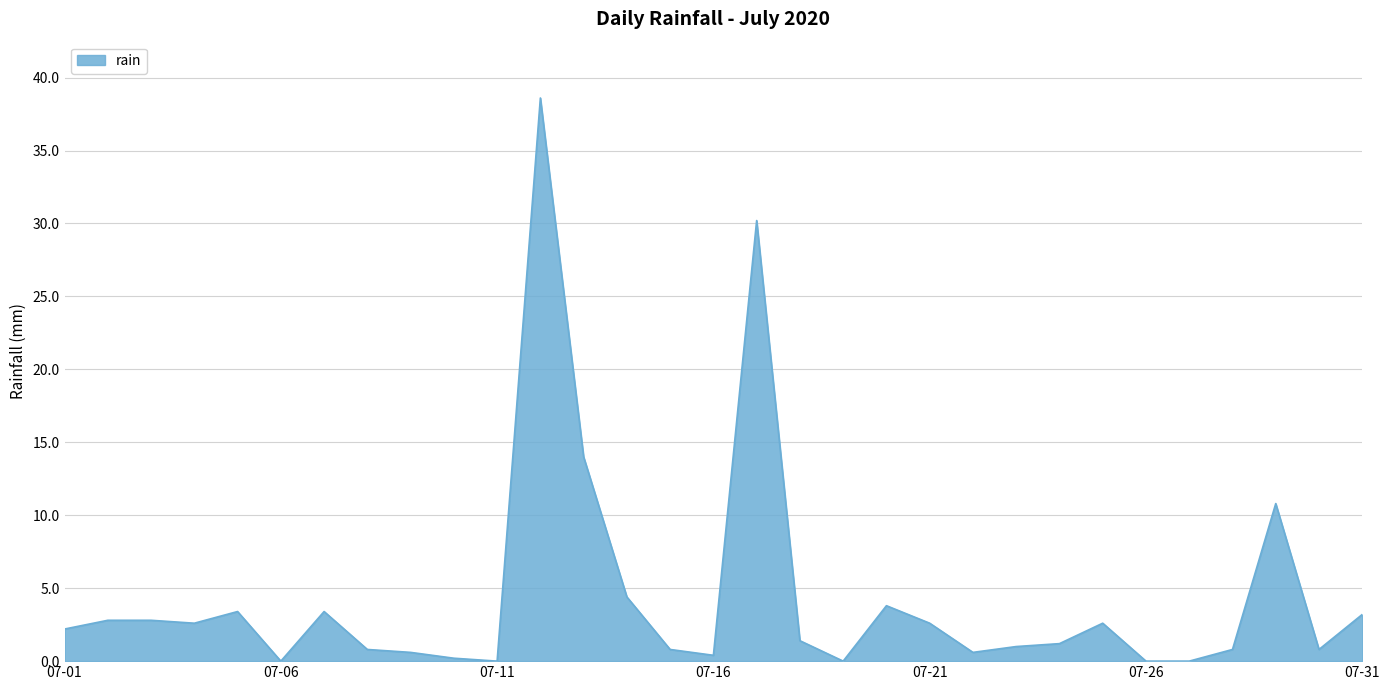

What is the greatest value displayed?

38.6